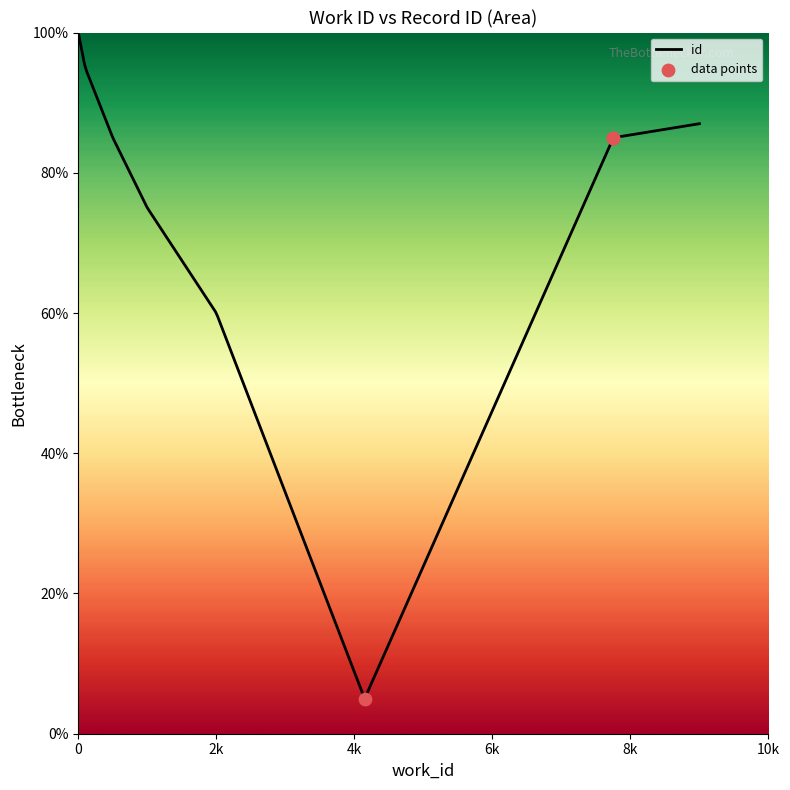

Which has a higher value, 4149 or 7753?

7753